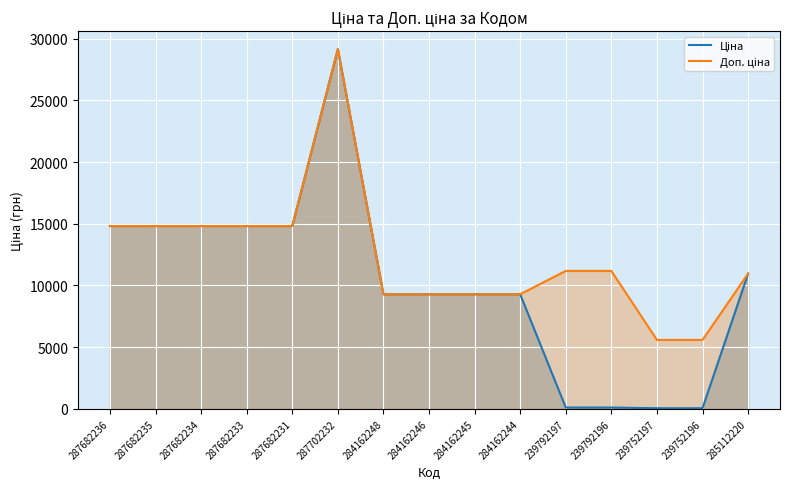

What is the label of the 4th point from the left?

287682233